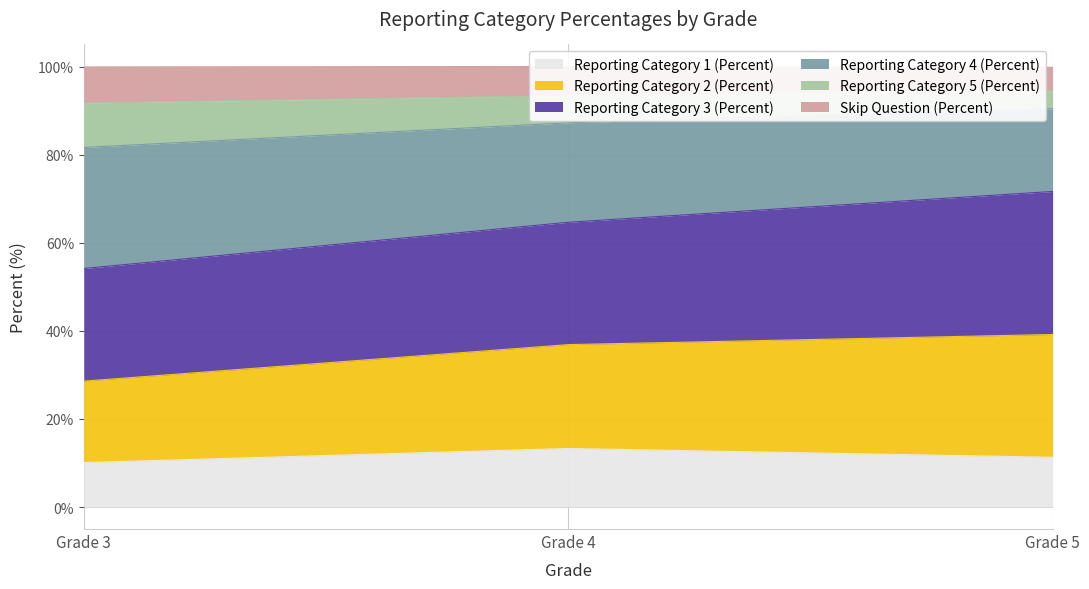

True or false: Reporting Category 1 (Percent) has a value of 10.1 at Grade 3.

True